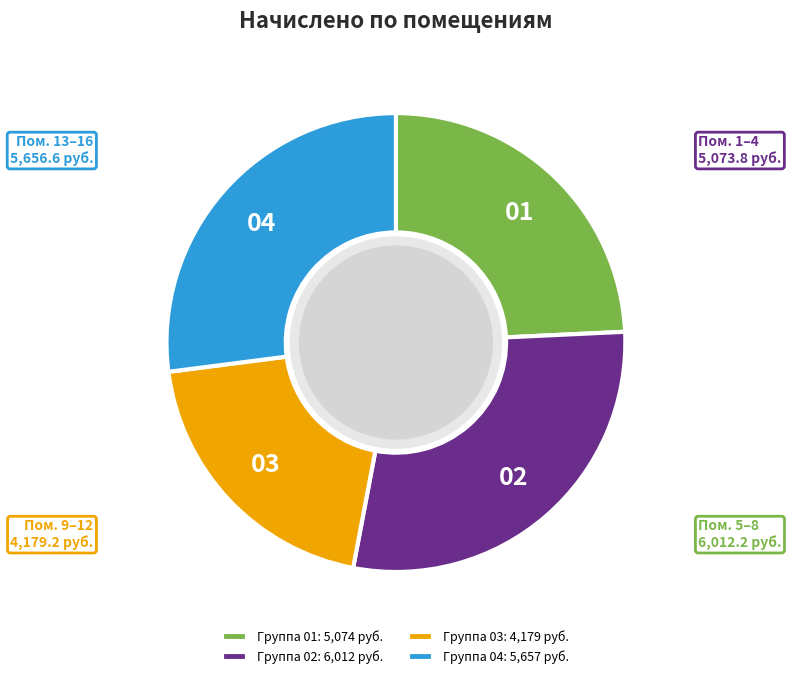

What is the ratio of the value at 03 to the value at 04?

0.7